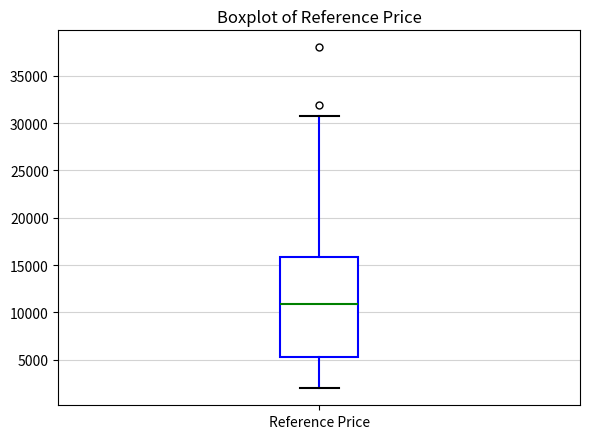

Transcribe this box plot: give where the median line is, the range the box spans, and where the two whiskers end, as read against the y-axis. The values are not printed on the chart, so give them approximately, as read against the axis.

median 11000, box 5500 to 16000, whiskers 2000 to 31000